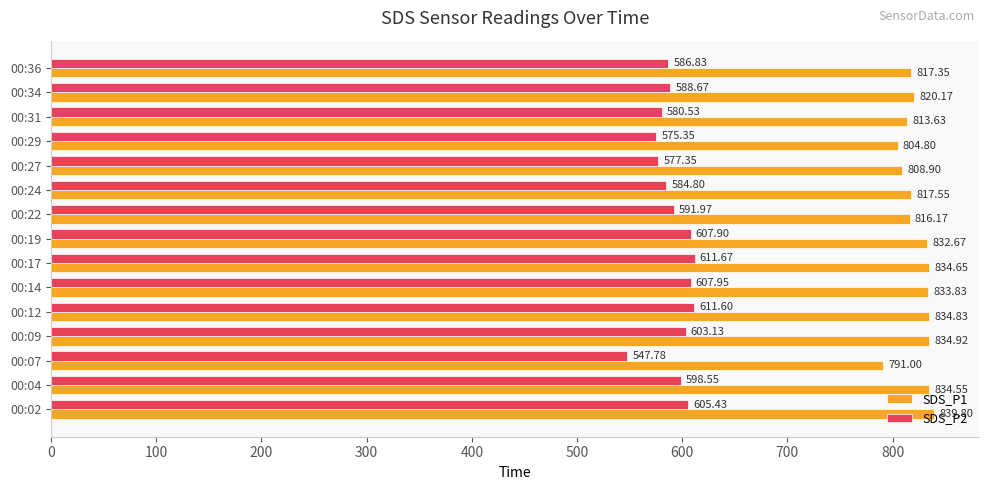

What is the difference between the maximum and minimum values in the SDS_P2 series?

63.9